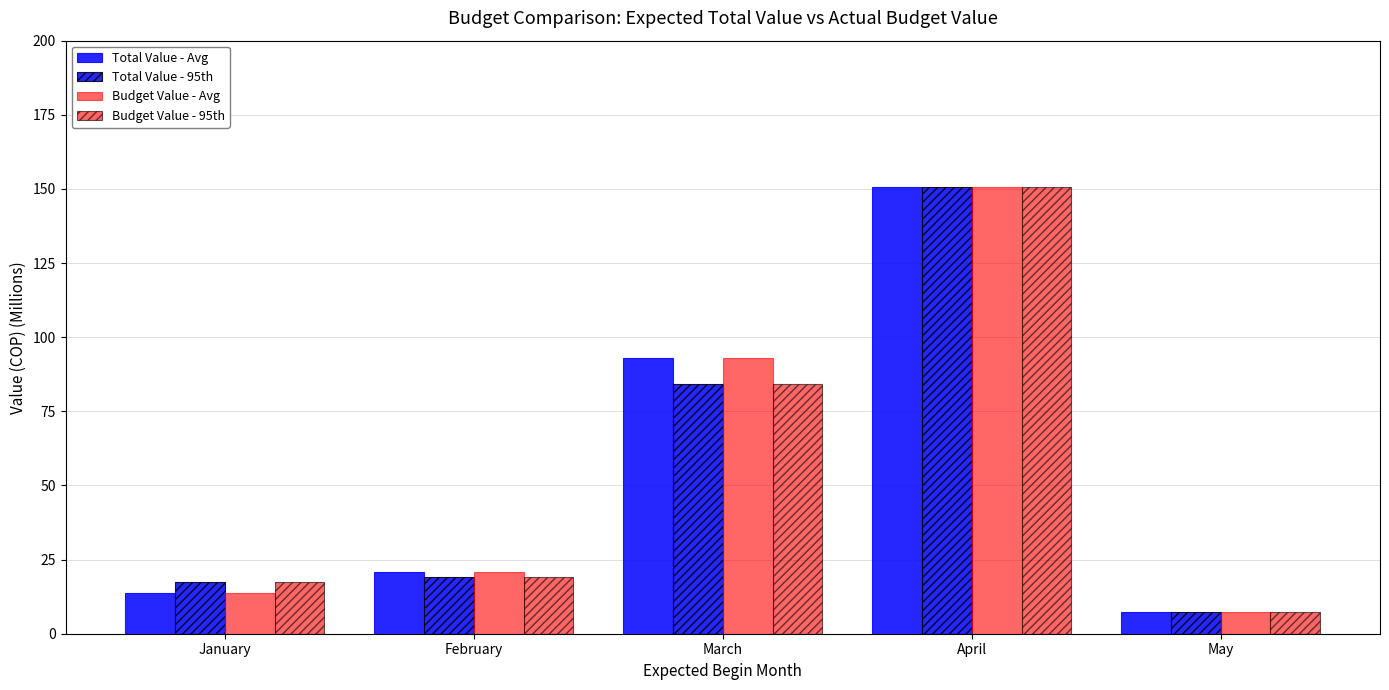

True or false: Total Value - Avg has a value of 235.8 at April.

False